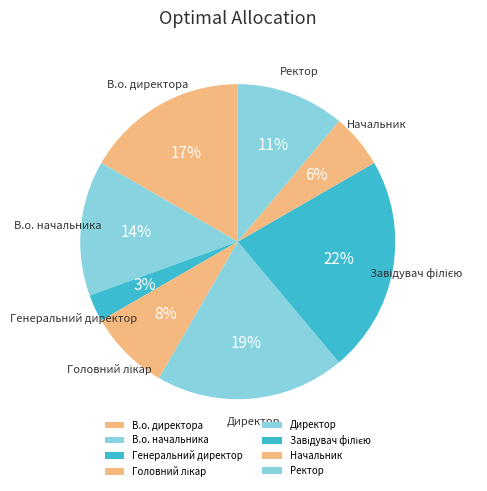

Count the number of slices in the pie.

8